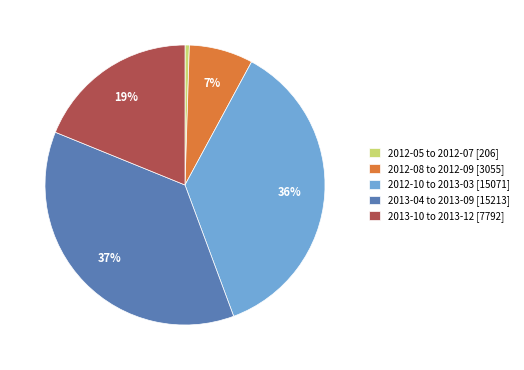

How many slices are in this pie chart?

5